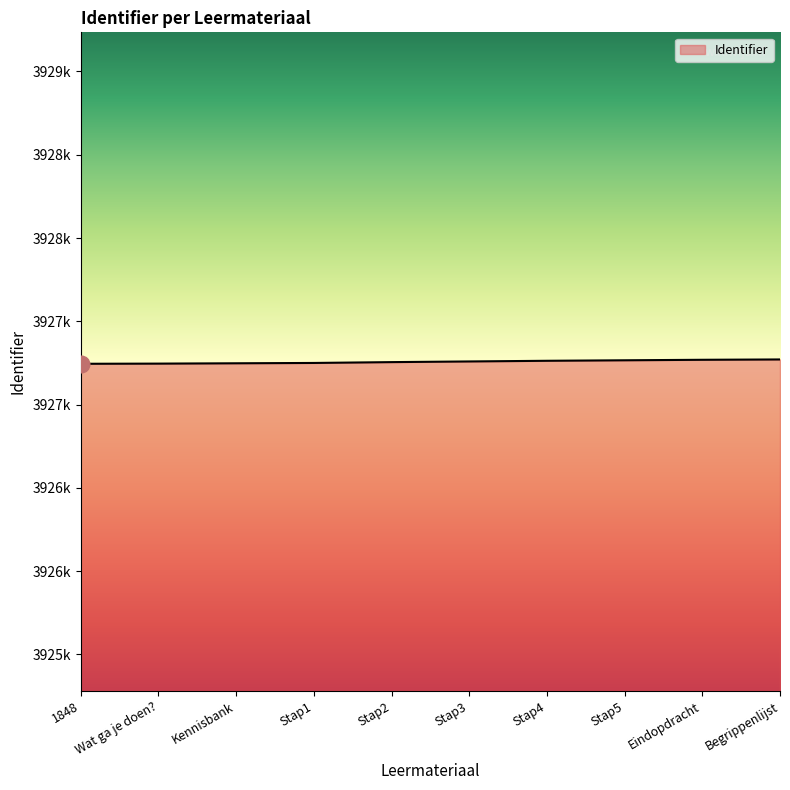

Is it true that the value at Stap5 is 5310663?

False